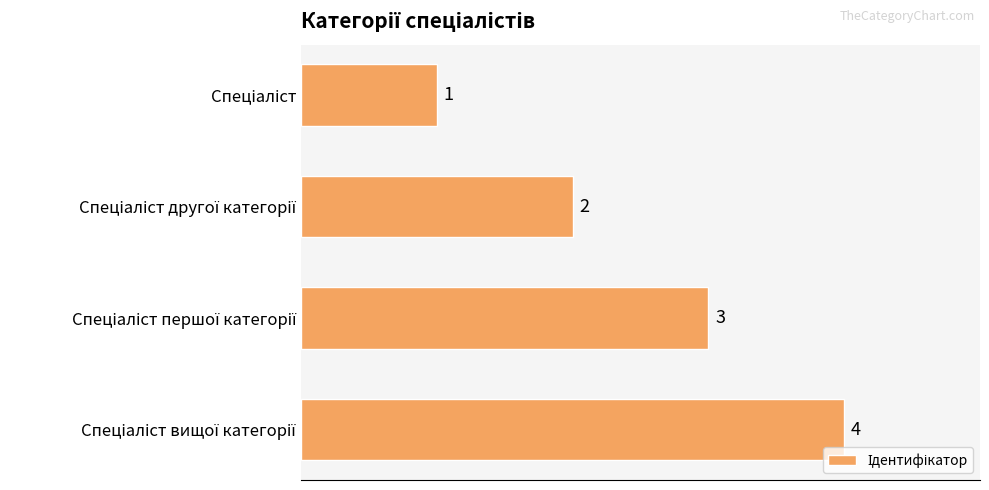

What is the greatest value displayed?

4